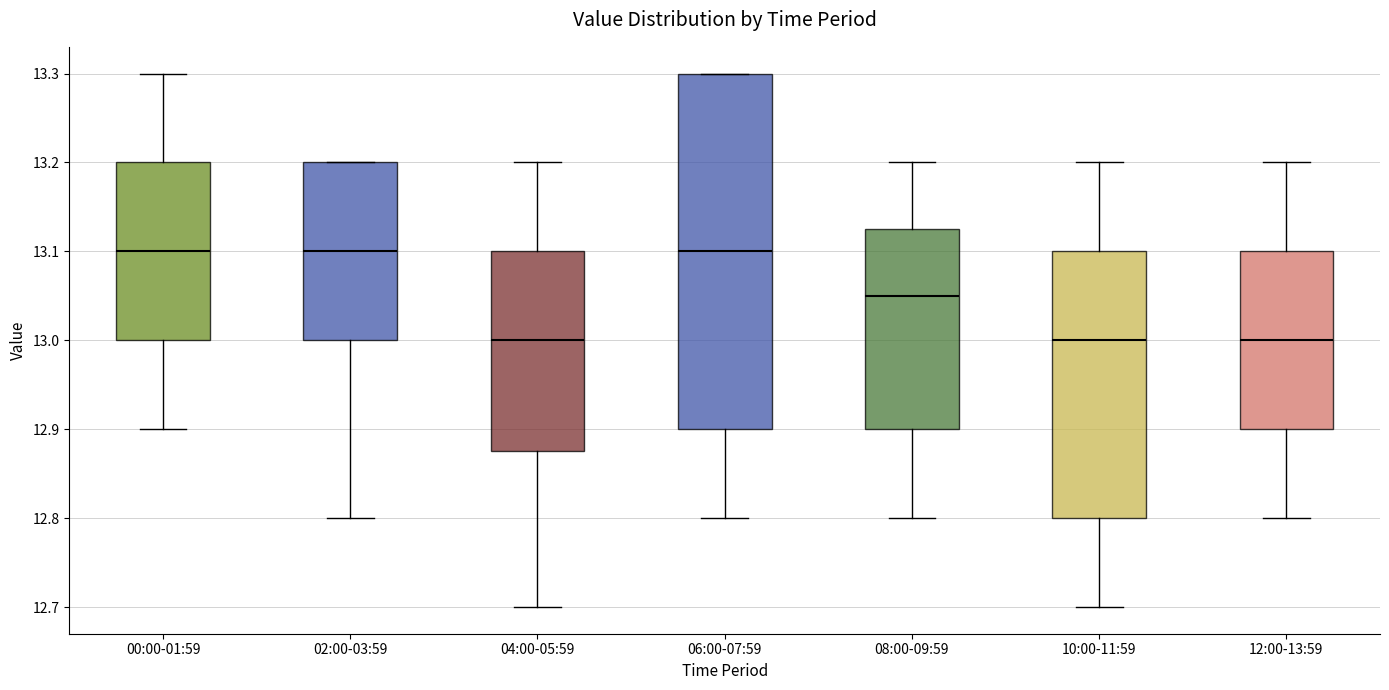

Which box is the tallest, from its lower edge to its upper edge?

06:00-07:59